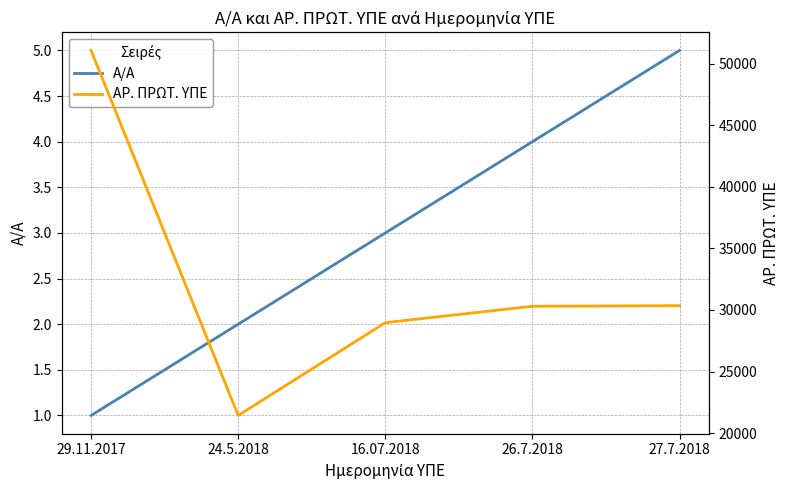

True or false: ΑΡ. ΠΡΩΤ. ΥΠΕ and Α/Α intersect in this chart.

False